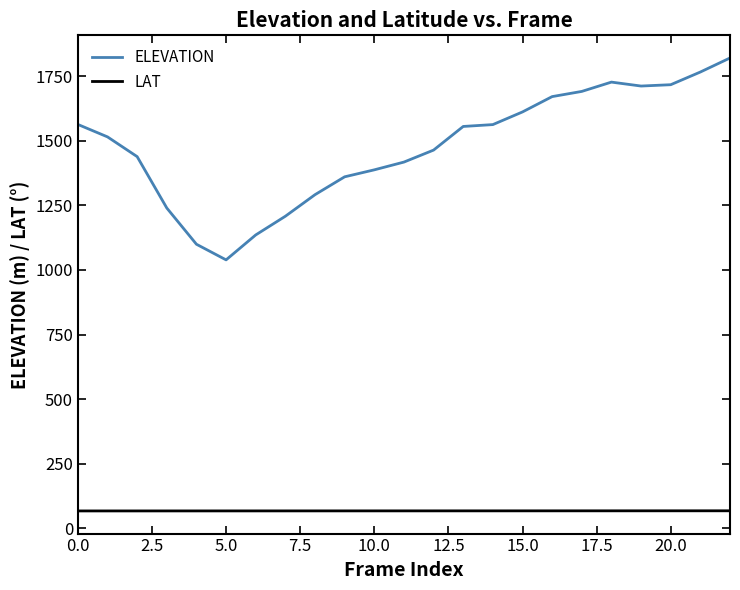

Count the number of categories in the chart.

23